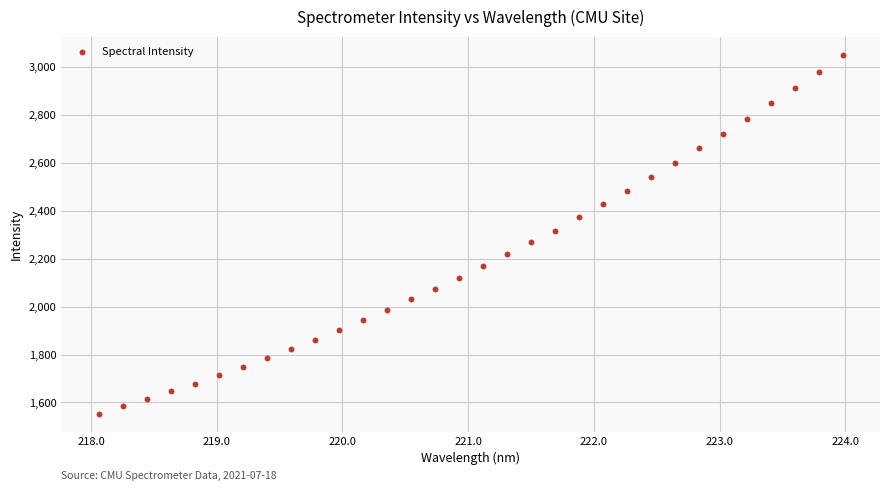

What is the range of Y values (max minus min)?

1498.2